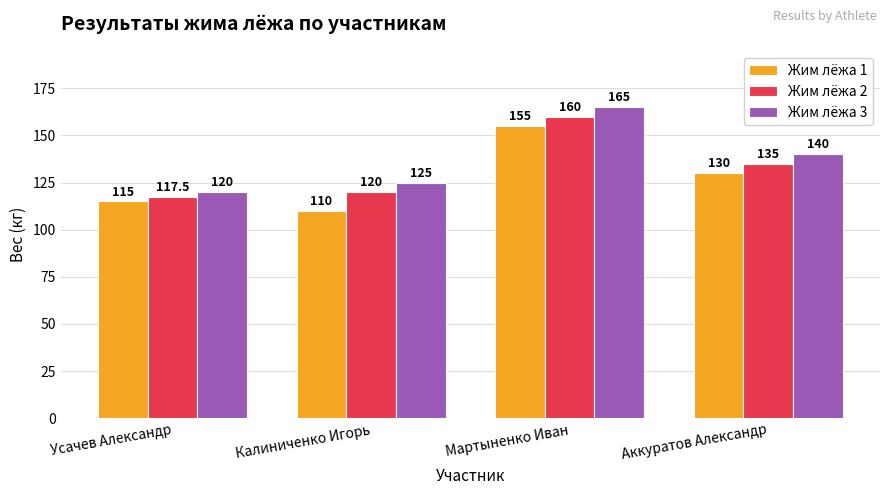

What is the value of the Жим лёжа 1 bar at the 2nd from the left?

110.0